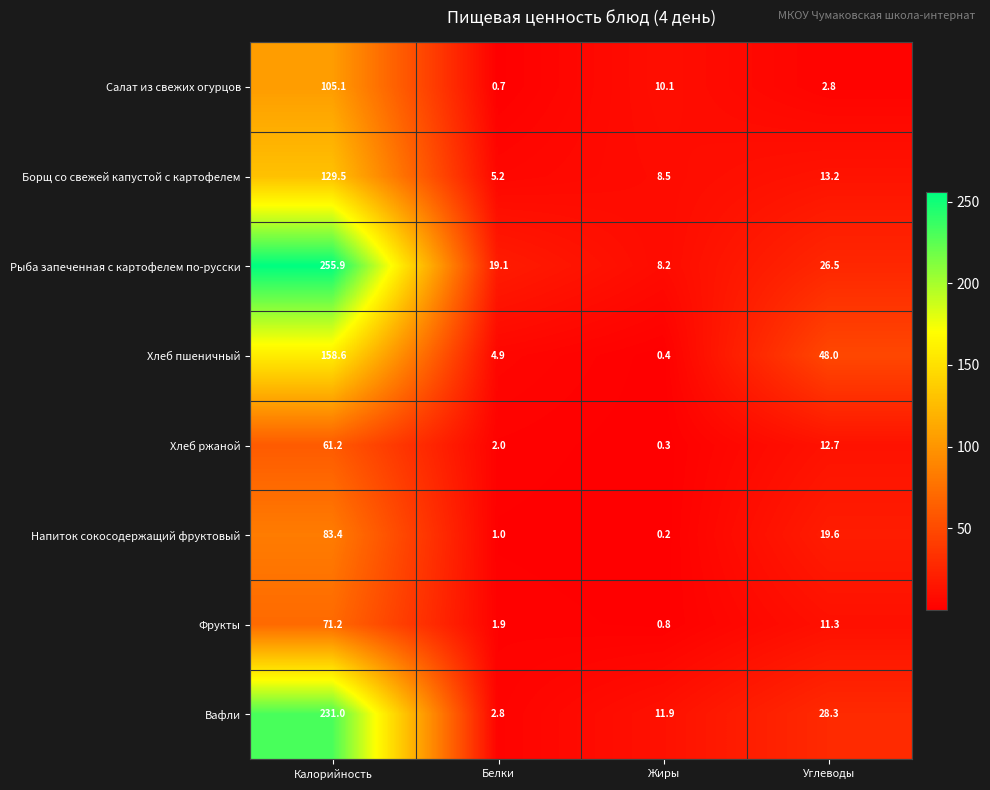

What is the average value of the Напиток сокосодержащий фруктовый series?

26.1